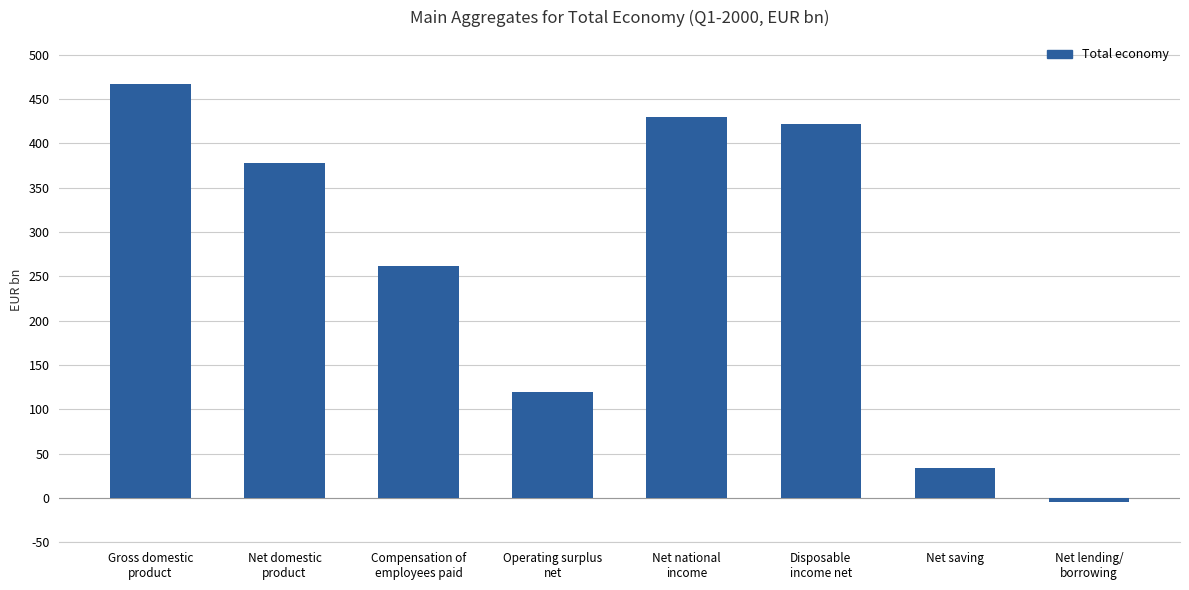

Does the chart contain any negative values?

Yes